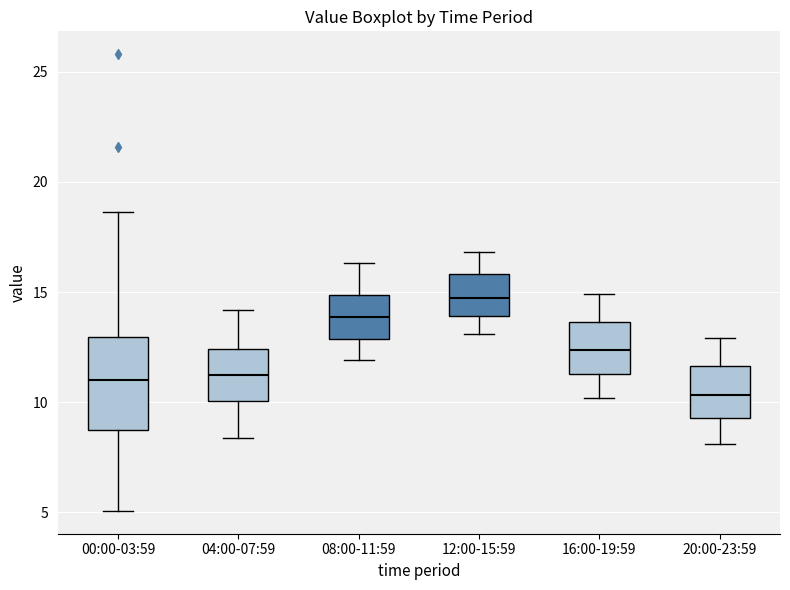

Reading left to right, transcribe this box plot: for each box, give where its median line is, the range the box spans, and where its two whiskers end, as read against the y-axis. The values are not printed on the chart, so give them approximately, as read against the axis.

00:00-03:59: median 11.0, box 8.5 to 13.0, whiskers 5.0 to 18.5
04:00-07:59: median 11.5, box 10.0 to 12.5, whiskers 8.5 to 14.0
08:00-11:59: median 14.0, box 13.0 to 15.0, whiskers 12.0 to 16.5
12:00-15:59: median 15.0, box 14.0 to 16.0, whiskers 13.0 to 17.0
16:00-19:59: median 12.5, box 11.5 to 13.5, whiskers 10.0 to 15.0
20:00-23:59: median 10.5, box 9.5 to 11.5, whiskers 8.0 to 13.0